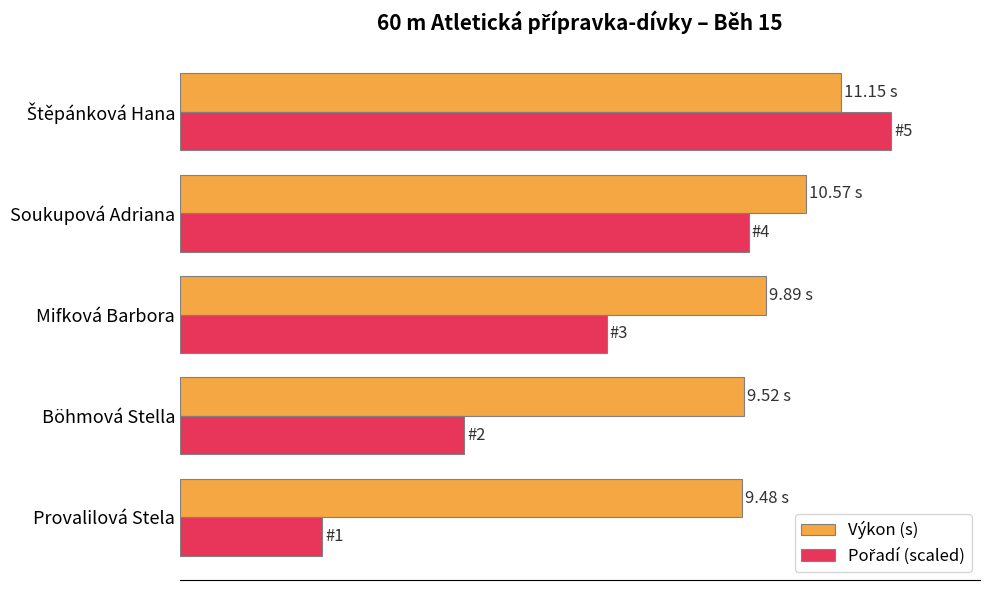

Reading left to right, transcribe all the data shown in this chart.

Výkon (s): 0=9.5	2=9.5	4=9.9	6=10.6	8=11.2
Pořadí (scaled): 0=2.4	2=4.8	4=7.2	6=9.6	8=12.0